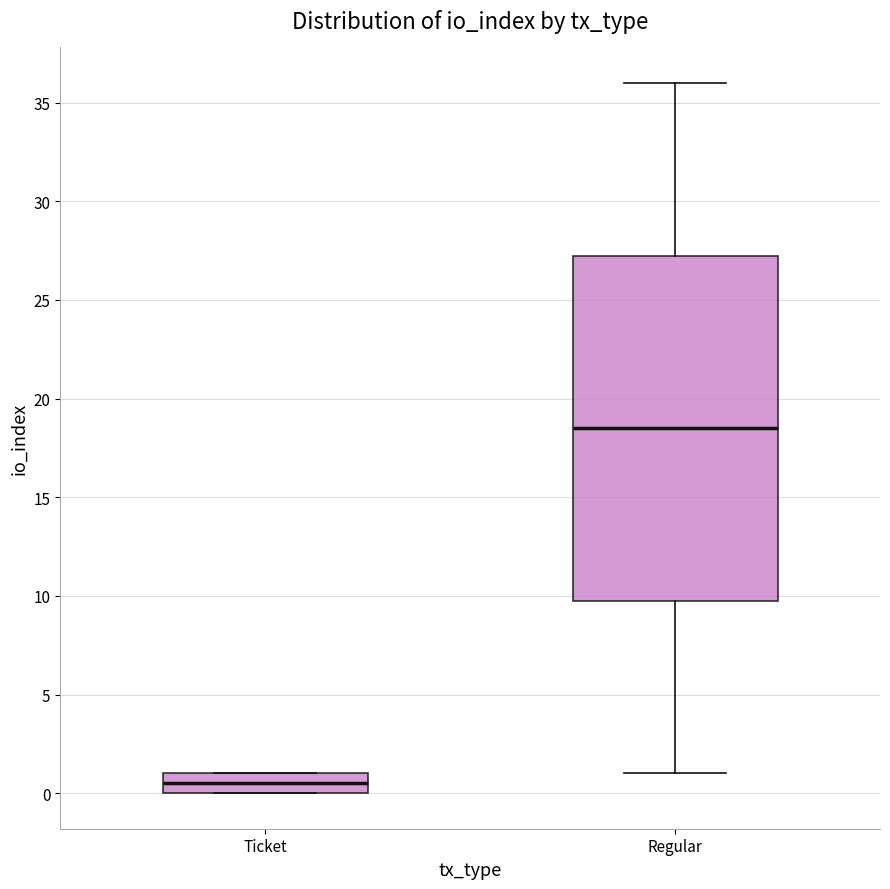

Reading left to right, read every box against the y-axis: the position of its median line, the range the box covers, and the ends of its whiskers. The values are not printed on the chart, so give them approximately, as read against the axis.

Ticket: median 0.5, box 0.0 to 1.0, whiskers 0.0 to 1.0
Regular: median 18.5, box 10.0 to 27.5, whiskers 1.0 to 36.0